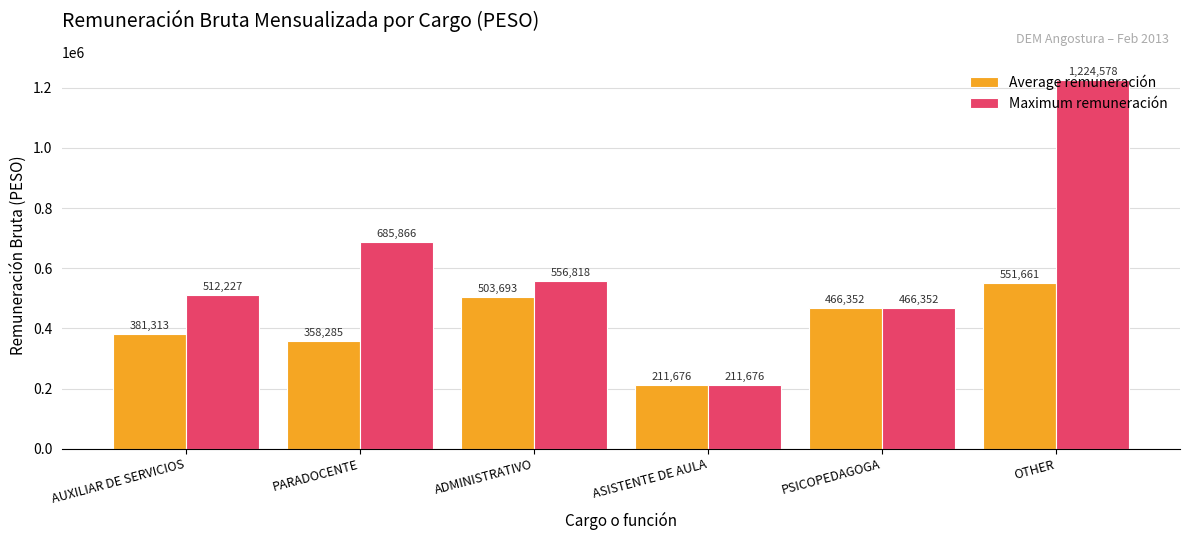

Which series has the largest range (max minus min)?

Maximum remuneración